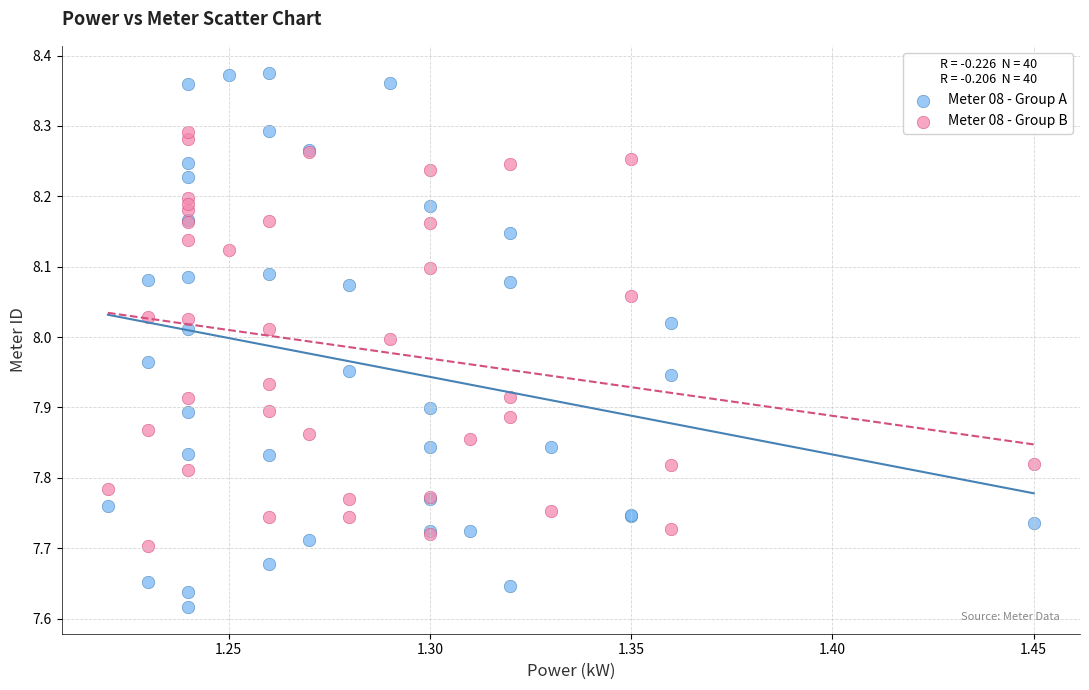

Which series contains the lowest Y value?

Meter 08 - Group A